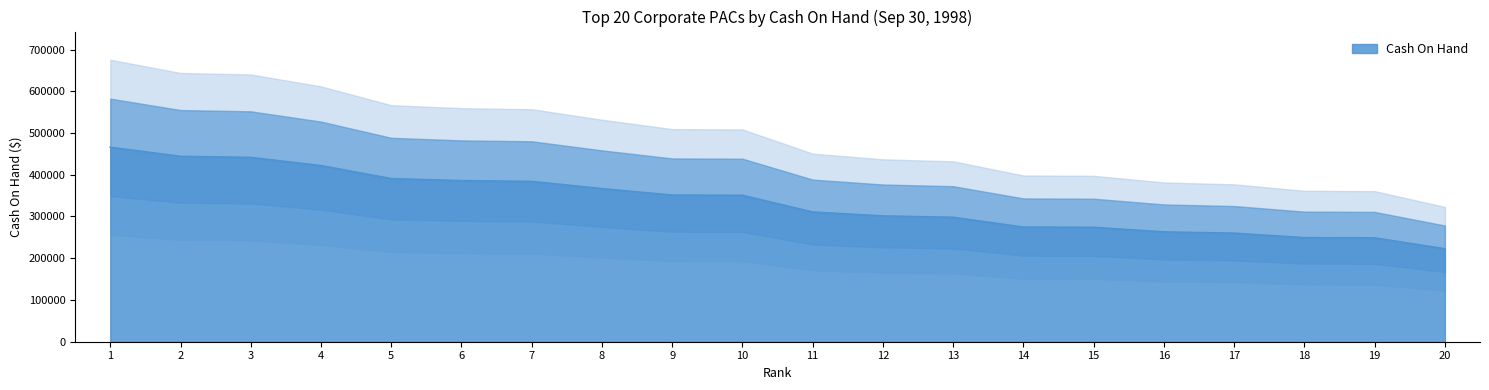

What is the sum of all values?

6705816